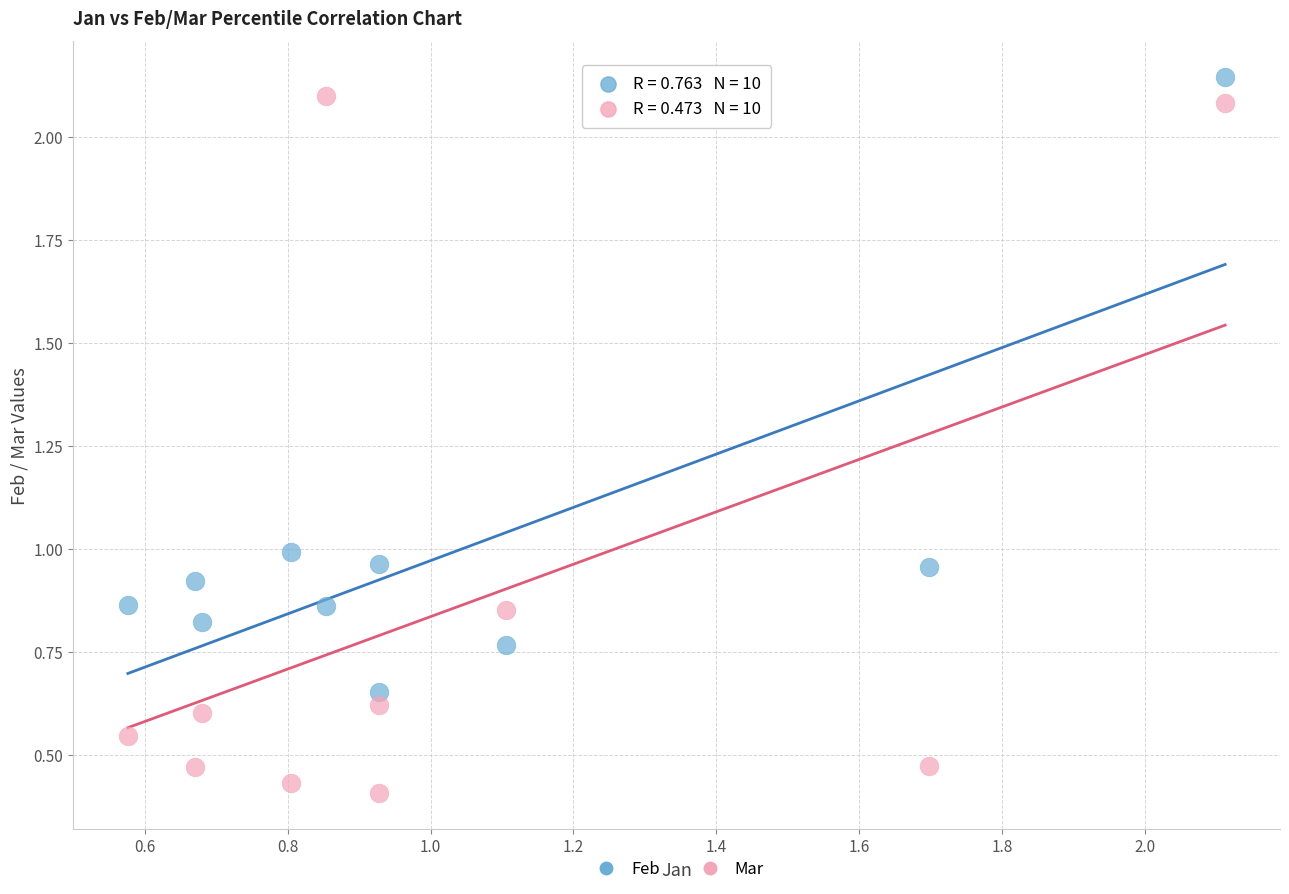

Which series reaches the maximum Y coordinate?

Feb